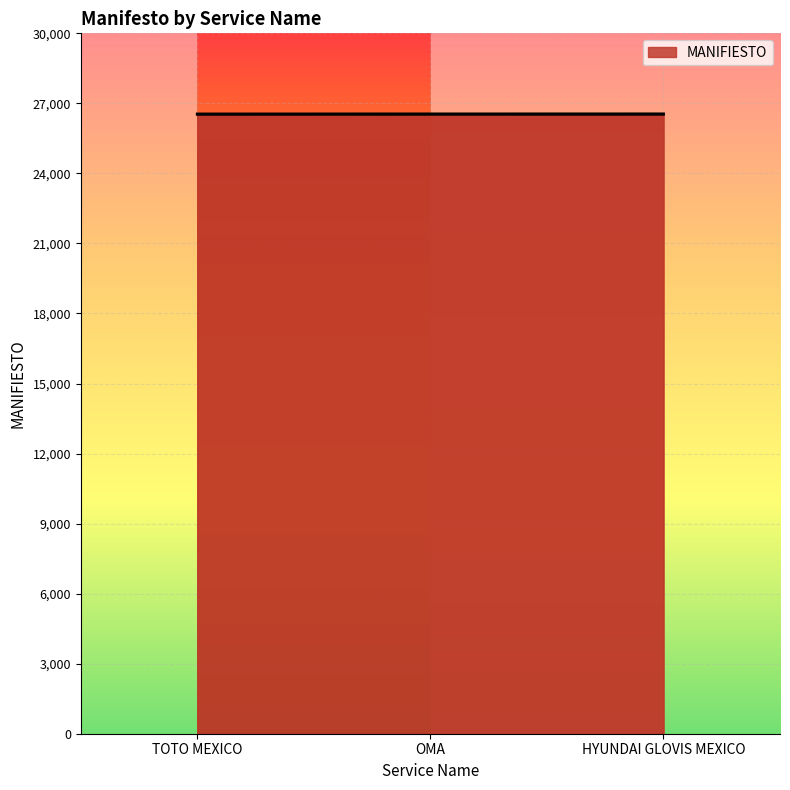

How many values are below 26541?

1